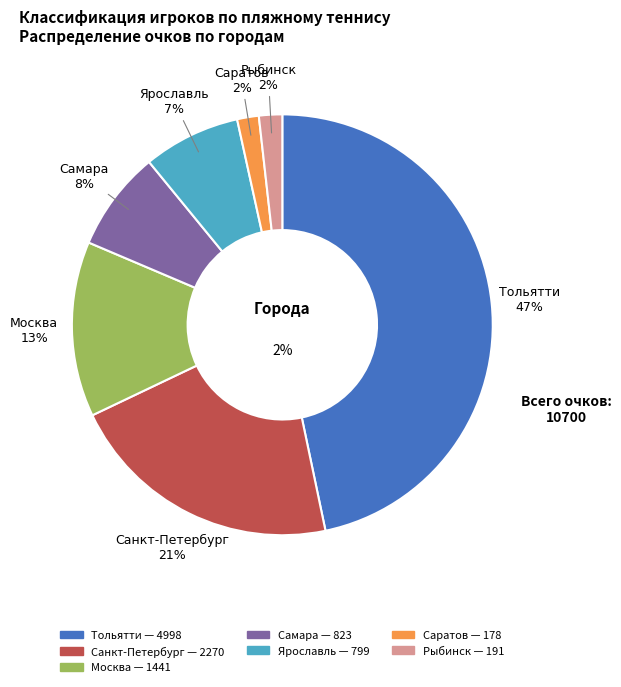

Count the number of slices in the pie.

7